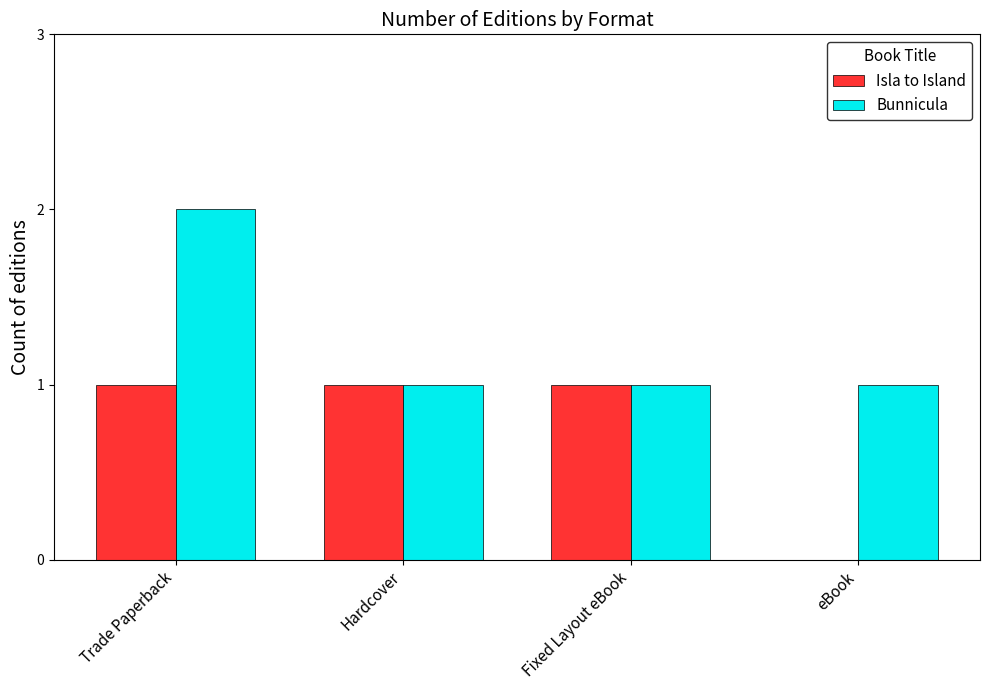

Is it true that Isla to Island equals 2 at Fixed Layout eBook?

False